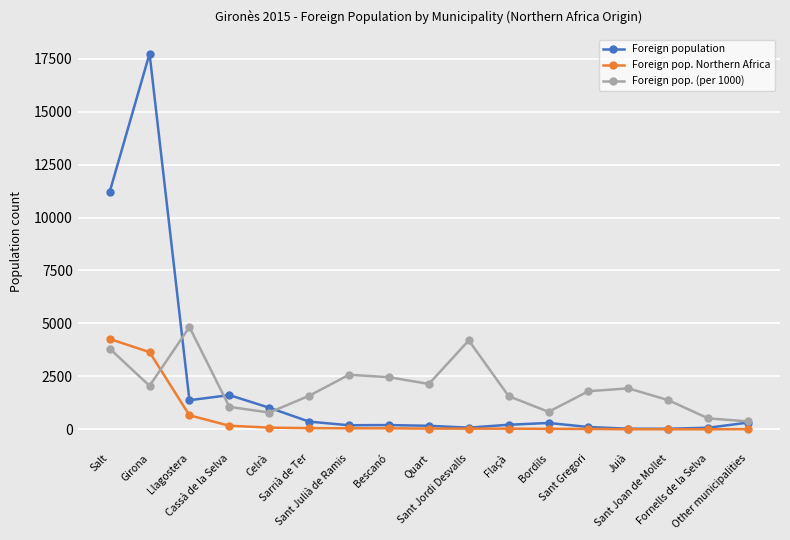

What are all the series names shown in the legend?

Foreign population, Foreign pop. Northern Africa, Foreign pop. (per 1000)